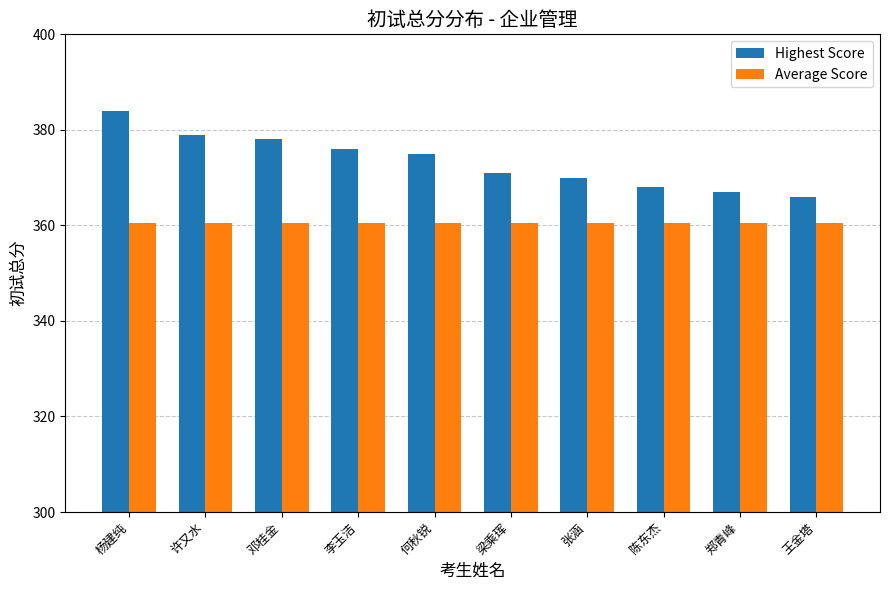

At how many categories does at least one series exceed 373?

5